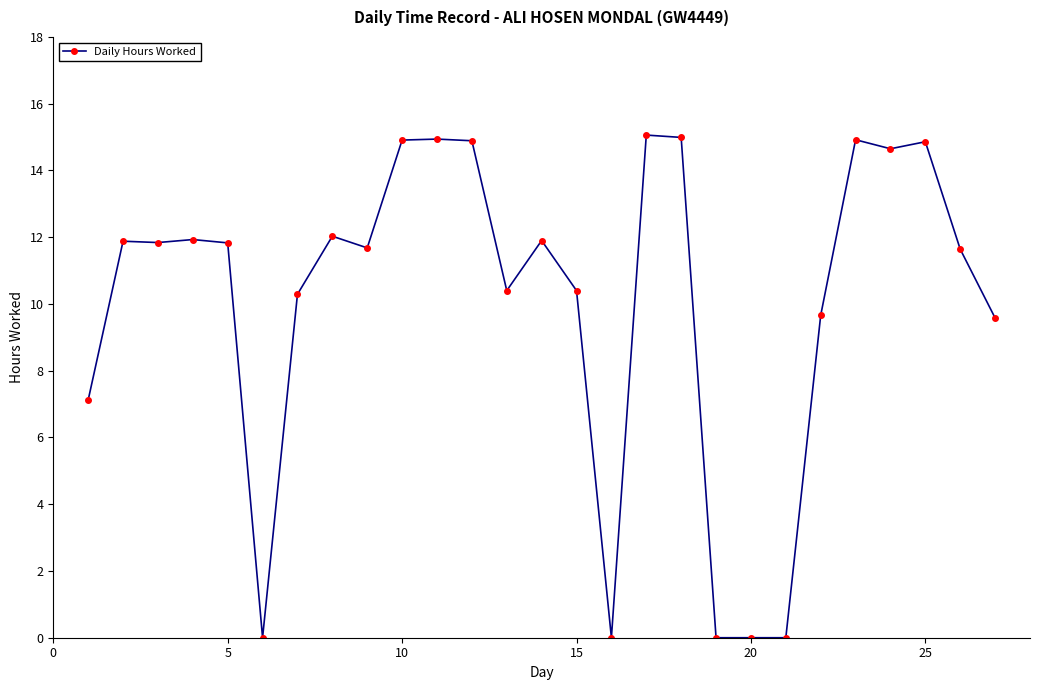

What is the maximum value shown in the chart?

15.1